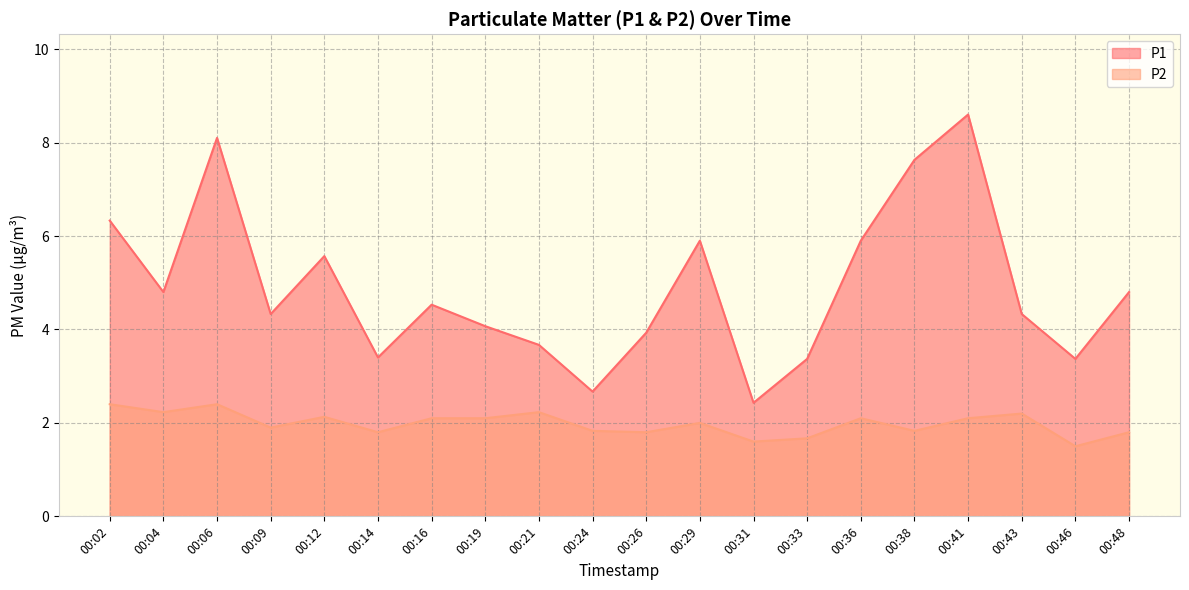

Reading right to left, transcribe all the data shown in this chart.

P1: 00:48=4.8	00:46=3.4	00:43=4.3	00:41=8.6	00:38=7.6	00:36=5.9	00:33=3.4	00:31=2.4	00:29=5.9	00:26=3.9	00:24=2.7	00:21=3.7	00:19=4.1	00:16=4.5	00:14=3.4	00:12=5.6	00:09=4.3	00:06=8.1	00:04=4.8	00:02=6.3
P2: 00:48=1.8	00:46=1.5	00:43=2.2	00:41=2.1	00:38=1.8	00:36=2.1	00:33=1.7	00:31=1.6	00:29=2.0	00:26=1.8	00:24=1.8	00:21=2.2	00:19=2.1	00:16=2.1	00:14=1.8	00:12=2.1	00:09=1.9	00:06=2.4	00:04=2.2	00:02=2.4